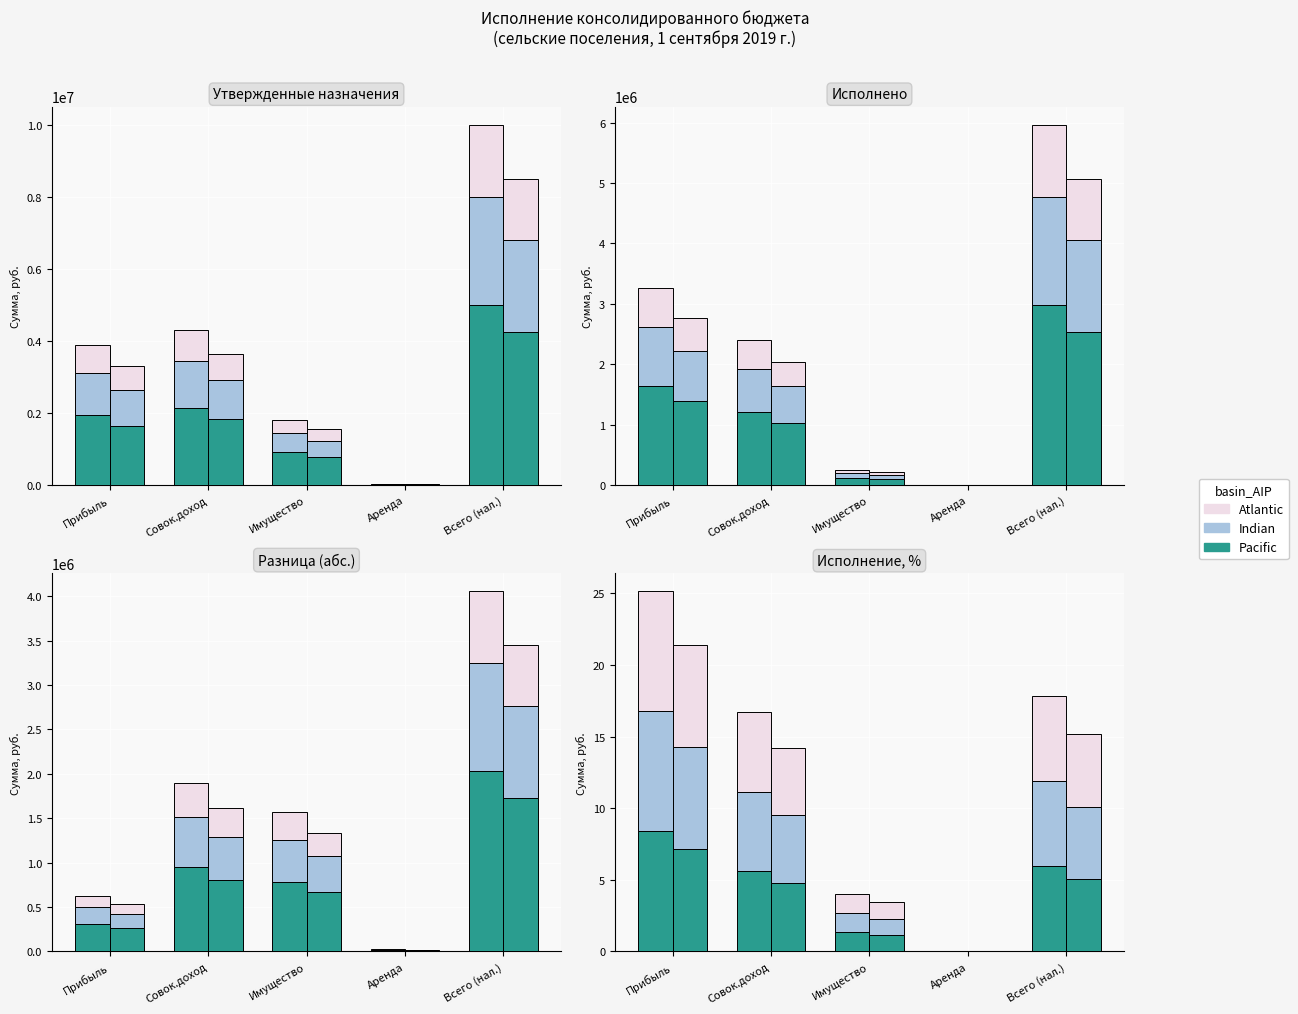

How many values in Pacific are above zero?

4